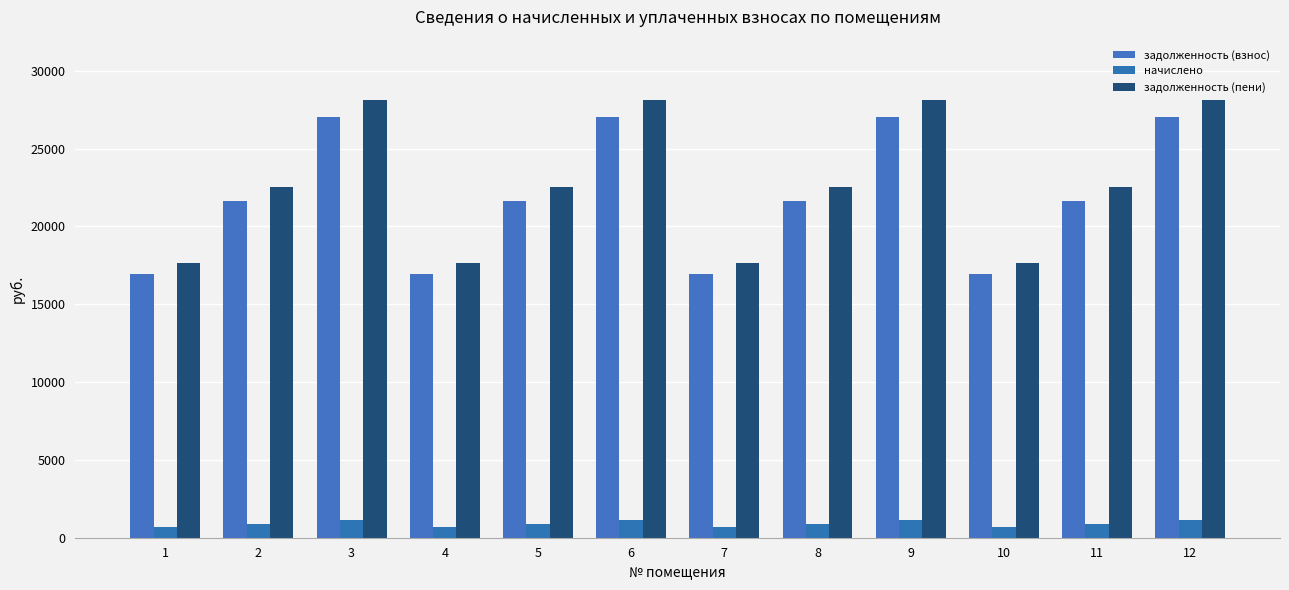

At which label does начислено reach its minimum?

1